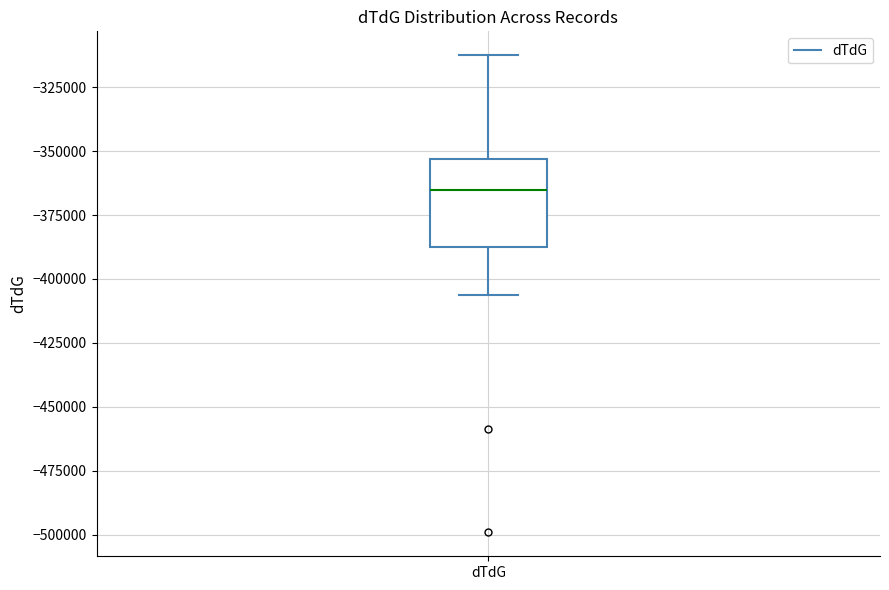

Transcribe this box plot: give where the median line is, the range the box spans, and where the two whiskers end, as read against the y-axis. The values are not printed on the chart, so give them approximately, as read against the axis.

median -365000, box -390000 to -355000, whiskers -405000 to -315000